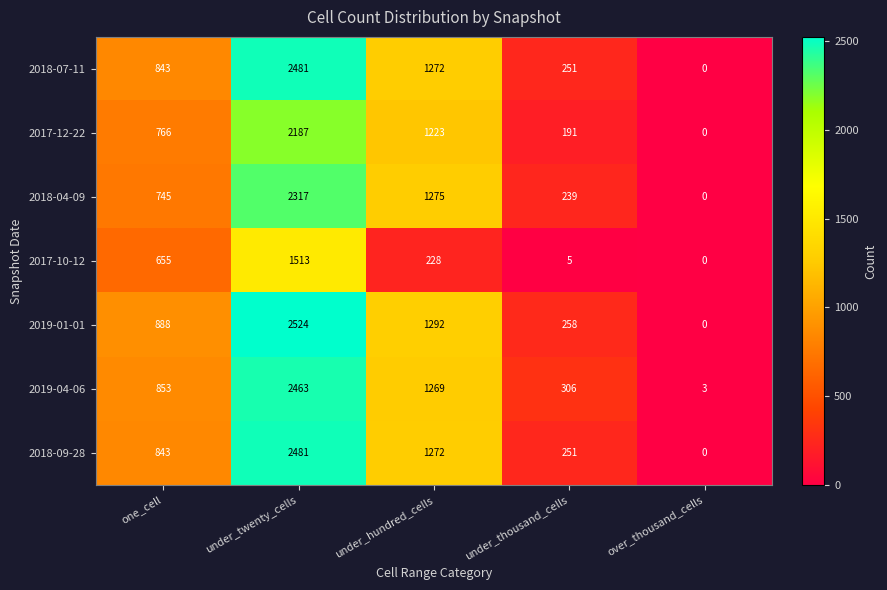

At which category is the sum across all series the highest?

under_twenty_cells